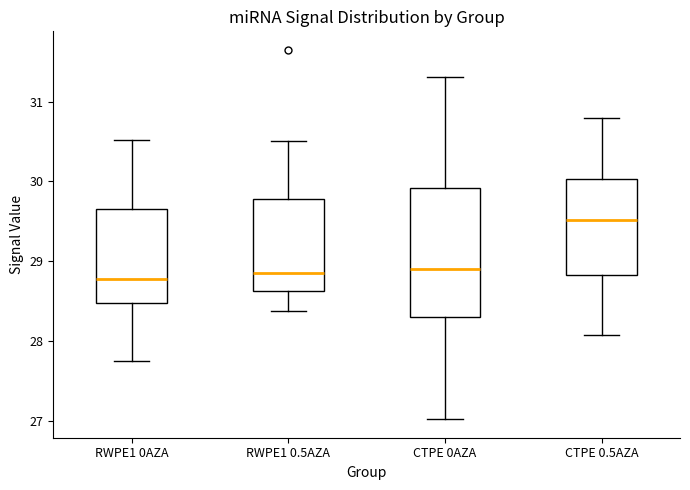

Which box has the highest median line?

CTPE 0.5AZA